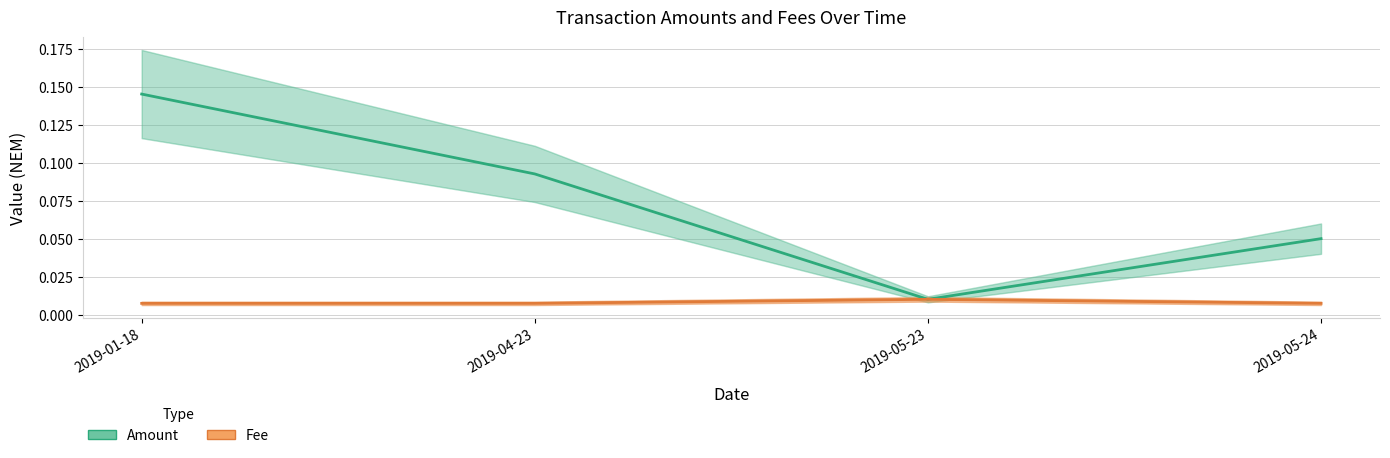

Which series has the largest total across all categories?

Amount